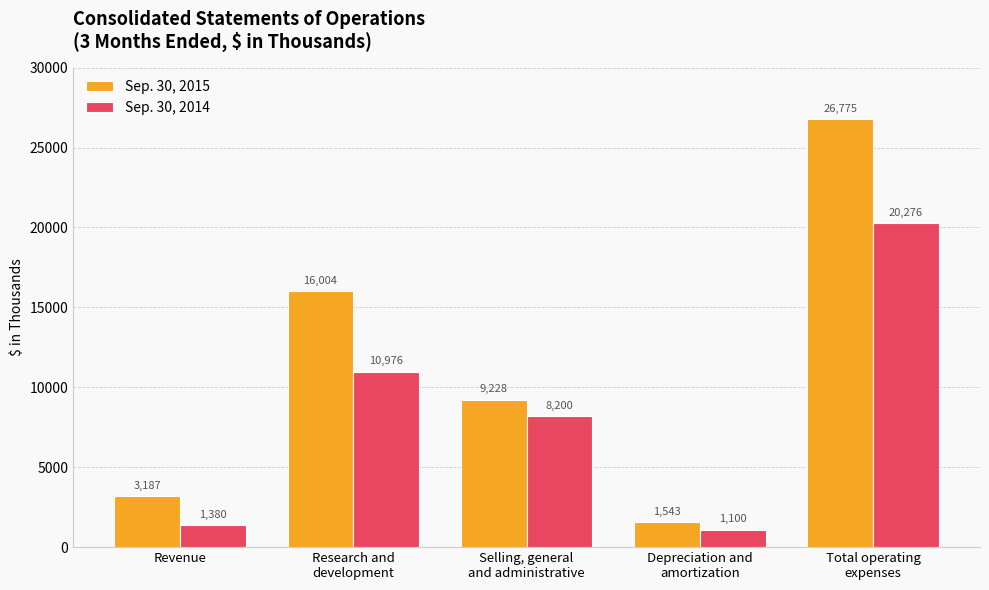

What is the minimum value shown in the chart?

1100